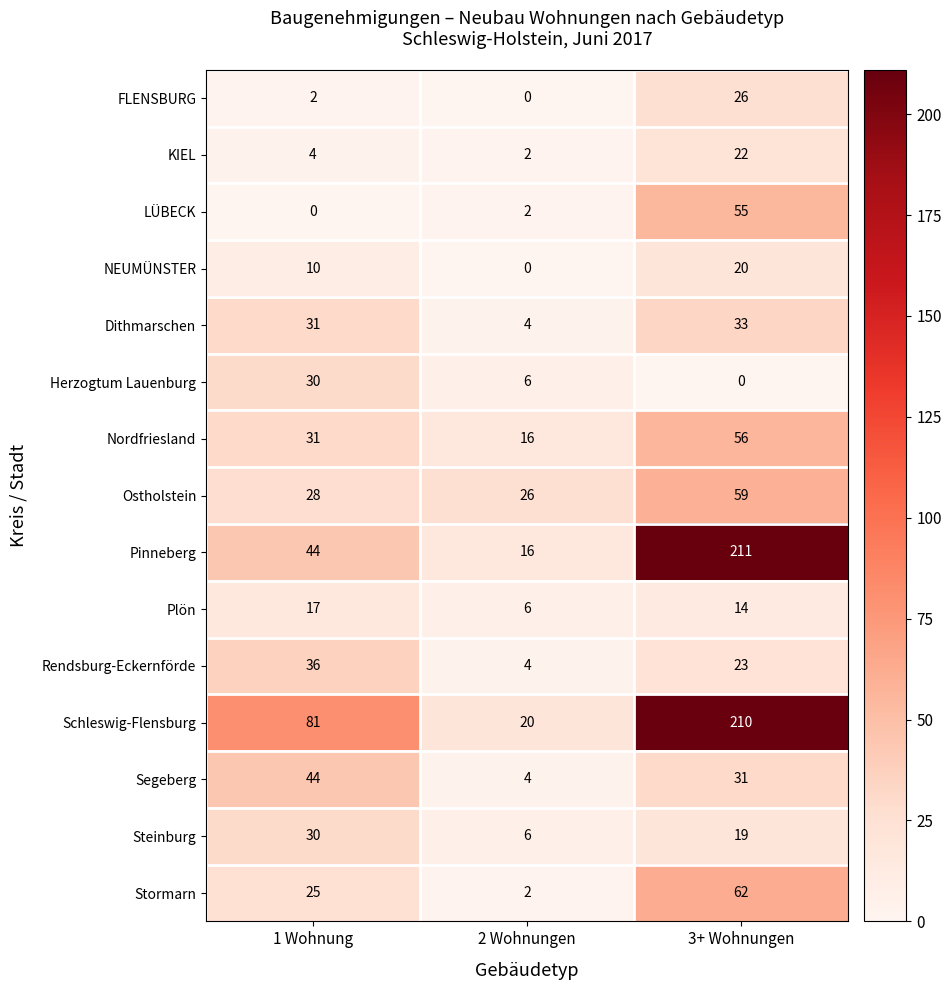

Between 1 Wohnung and 2 Wohnungen, which series saw the biggest shift?

Schleswig-Flensburg